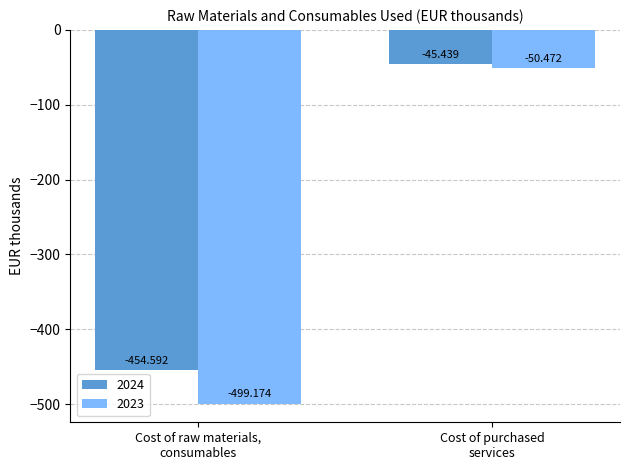

Which label corresponds to the smallest value in the chart?

Cost of raw materials,
consumables